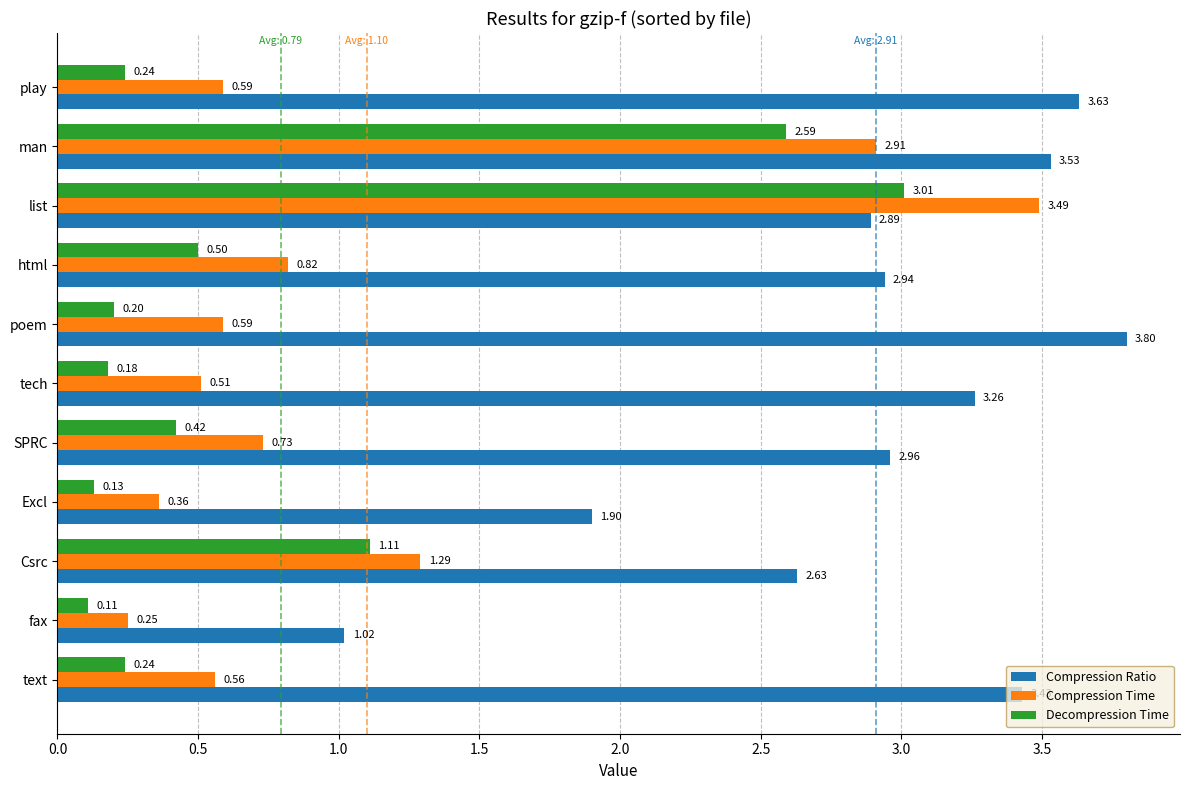

Which series has the largest range (max minus min)?

Compression Time